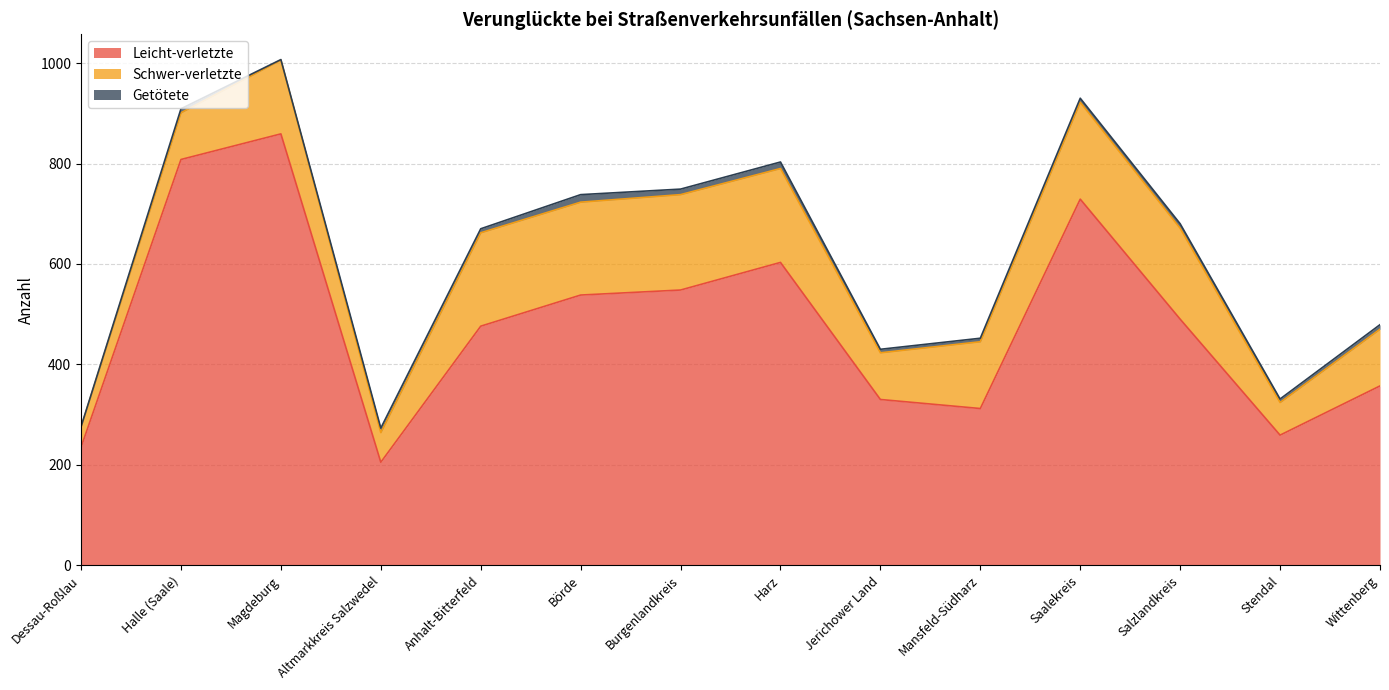

What position from the right is Wittenberg?

1